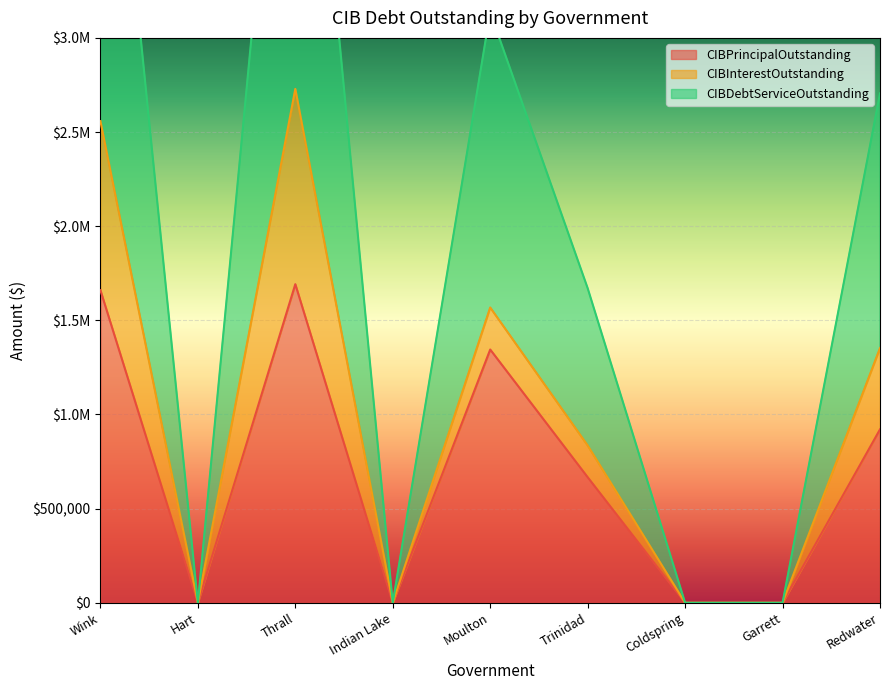

Rank the categories by CIBPrincipalOutstanding value from lowest to highest.

Hart, Indian Lake, Coldspring, Garrett, Trinidad, Redwater, Moulton, Wink, Thrall